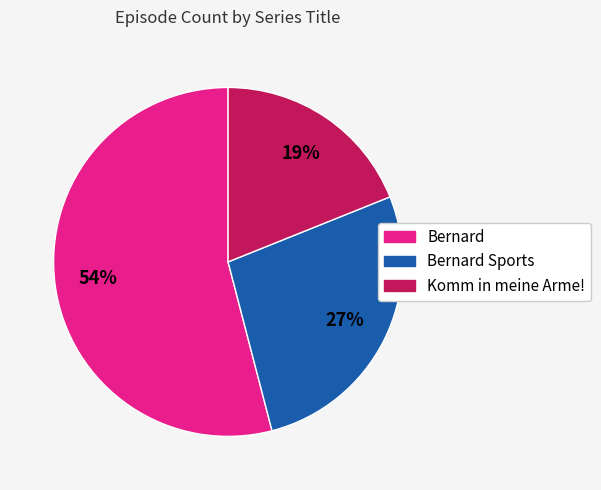

Count the number of slices in the pie.

3